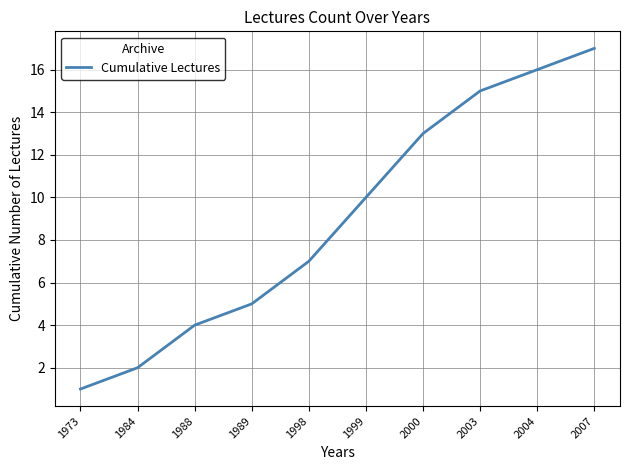

Reading right to left, extract all data points from this chart.

2007=17	2004=16	2003=15	2000=13	1999=10	1998=7	1989=5	1988=4	1984=2	1973=1